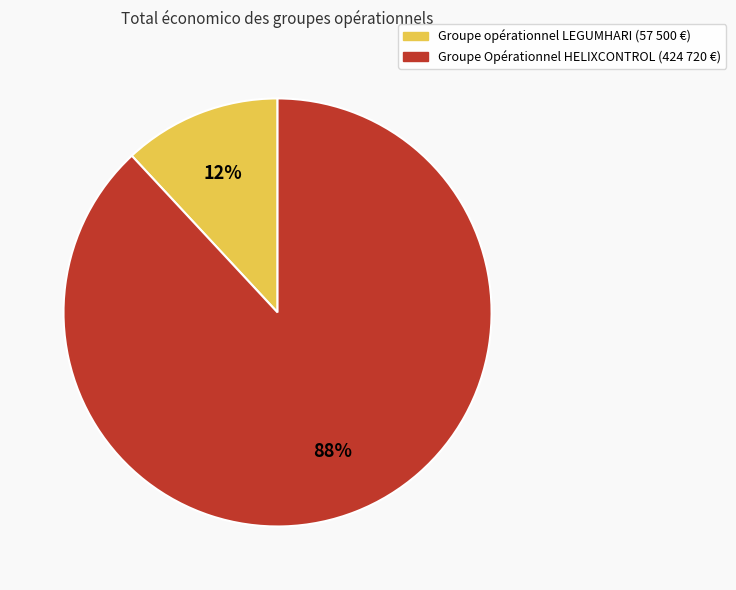

Is the sum of Groupe Opérationnel HELIXCONTROL and Groupe opérationnel LEGUMHARI greater than half?

Yes